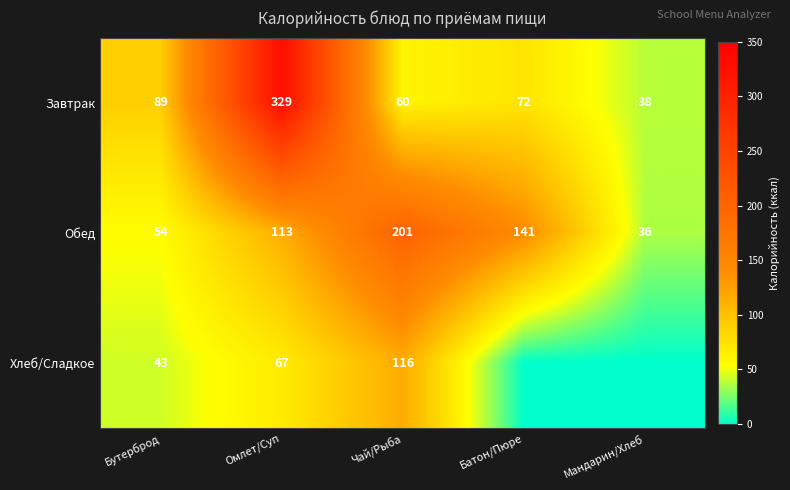

How many values in the Завтрак series are below 72?

2